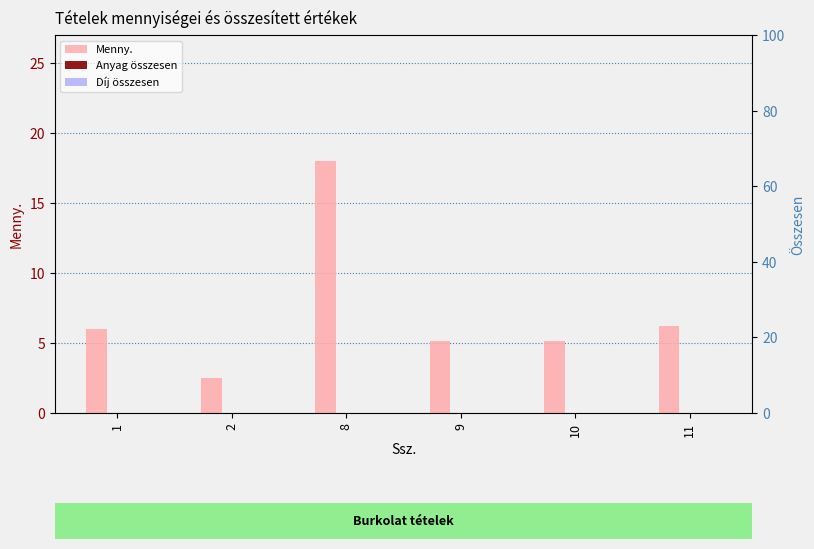

Reading left to right, list all the values displayed in this chart.

Menny.: 6.0	2.5	18.0	5.1	5.1	6.2
Anyag összesen: 0.0	0.0	0.0	0.0	0.0	0.0
Díj összesen: 0.0	0.0	0.0	0.0	0.0	0.0